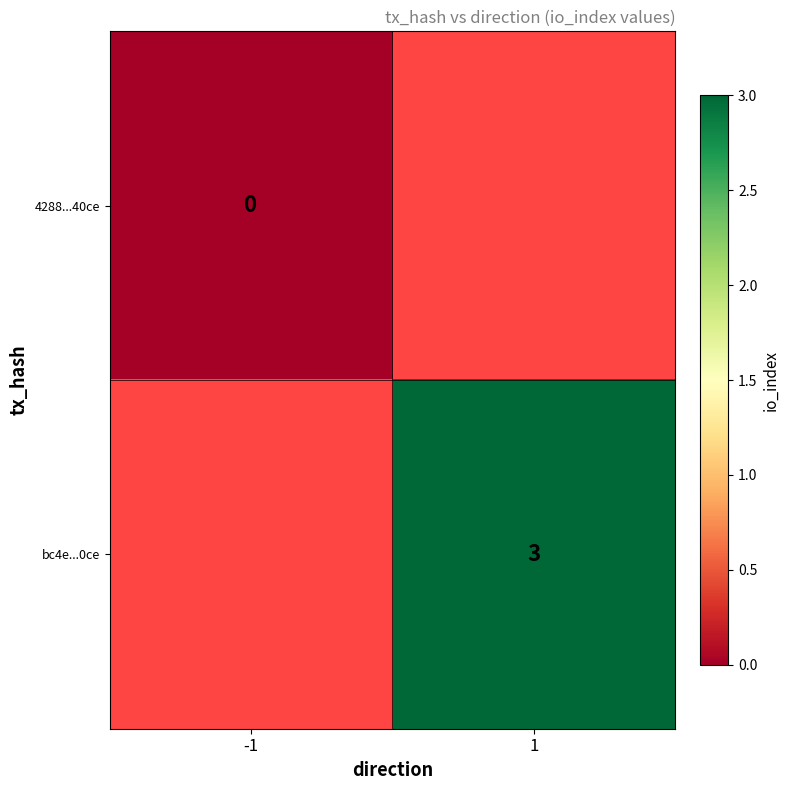

Count the number of data series in this chart.

2